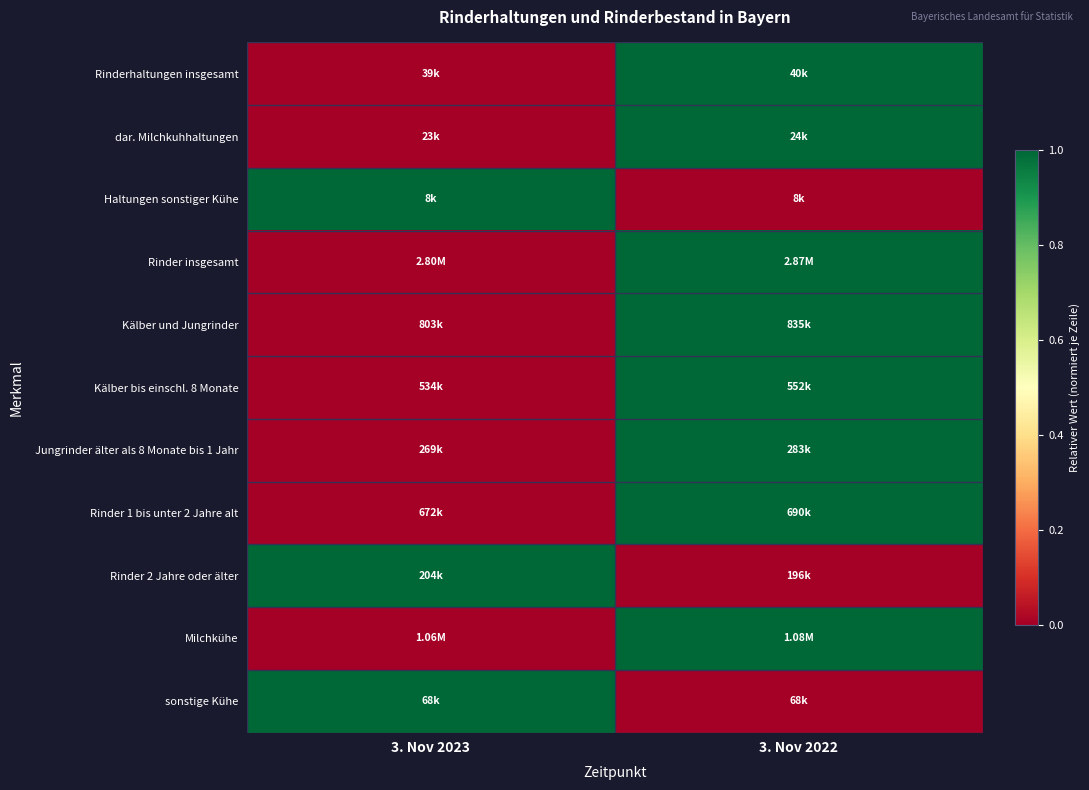

What is the total value across all series at 3. Nov 2022?

8.0